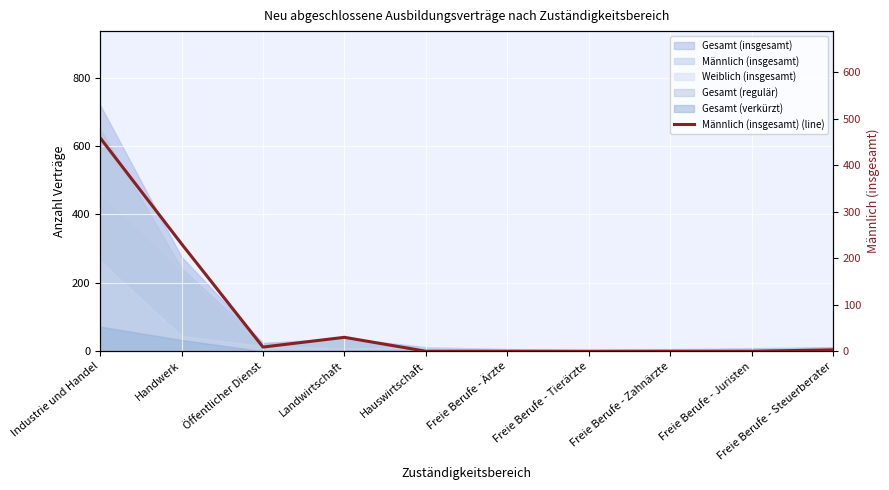

At which category does the data reach its first local valley?

Öffentlicher Dienst